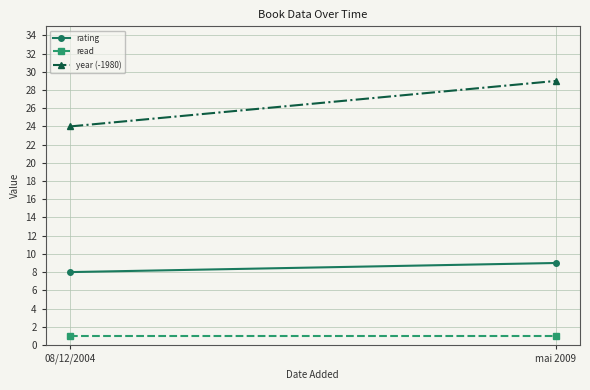

What is the label of the 1st point from the left?

08/12/2004